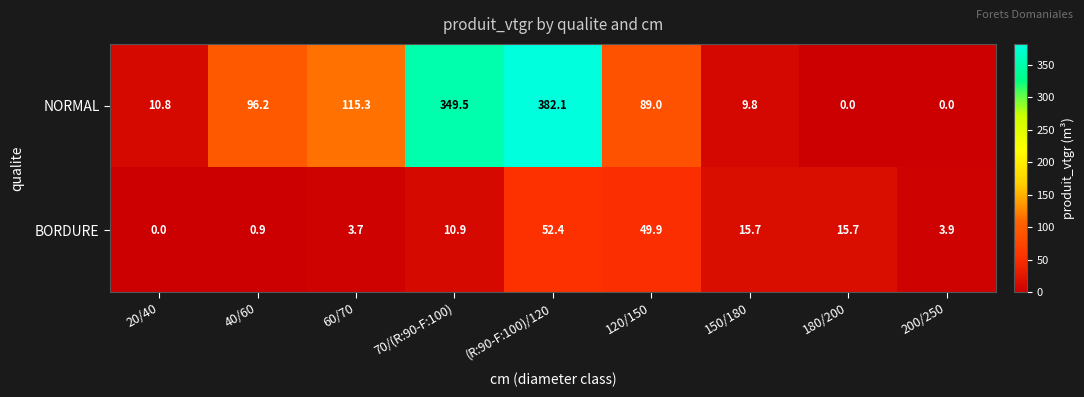

At how many categories does at least one series exceed 68?

5